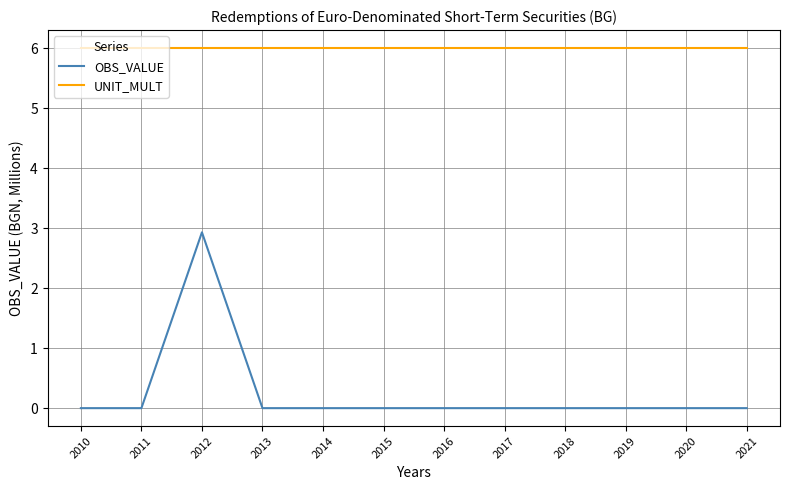

Rank the series by their average value, from lowest to highest.

OBS_VALUE, UNIT_MULT